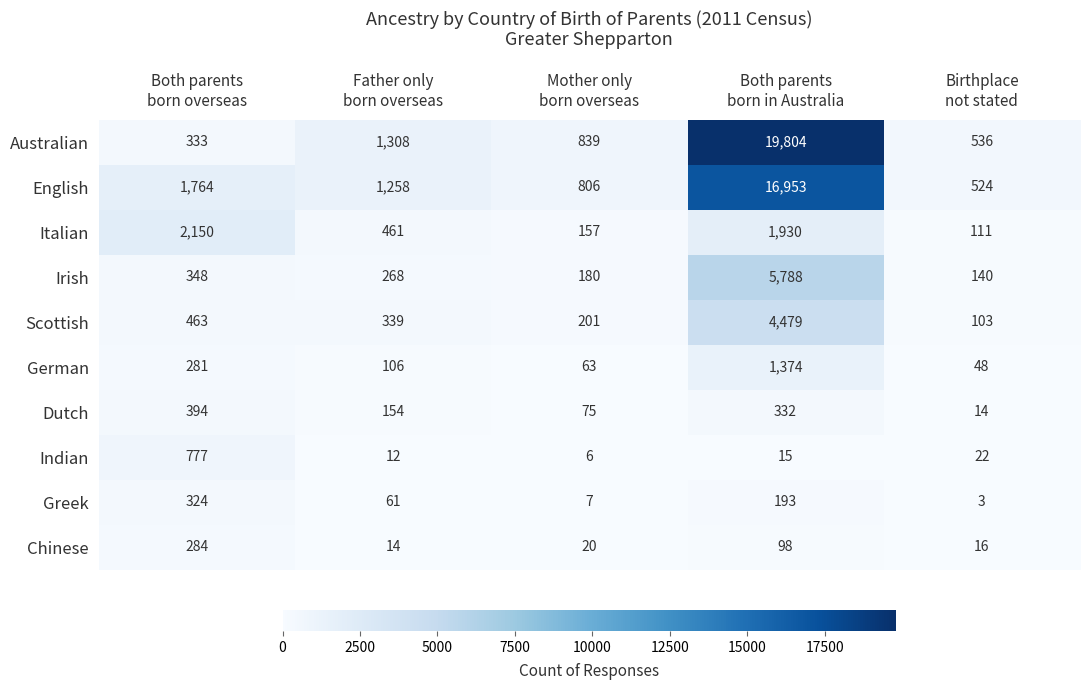

Count the number of data series in this chart.

10